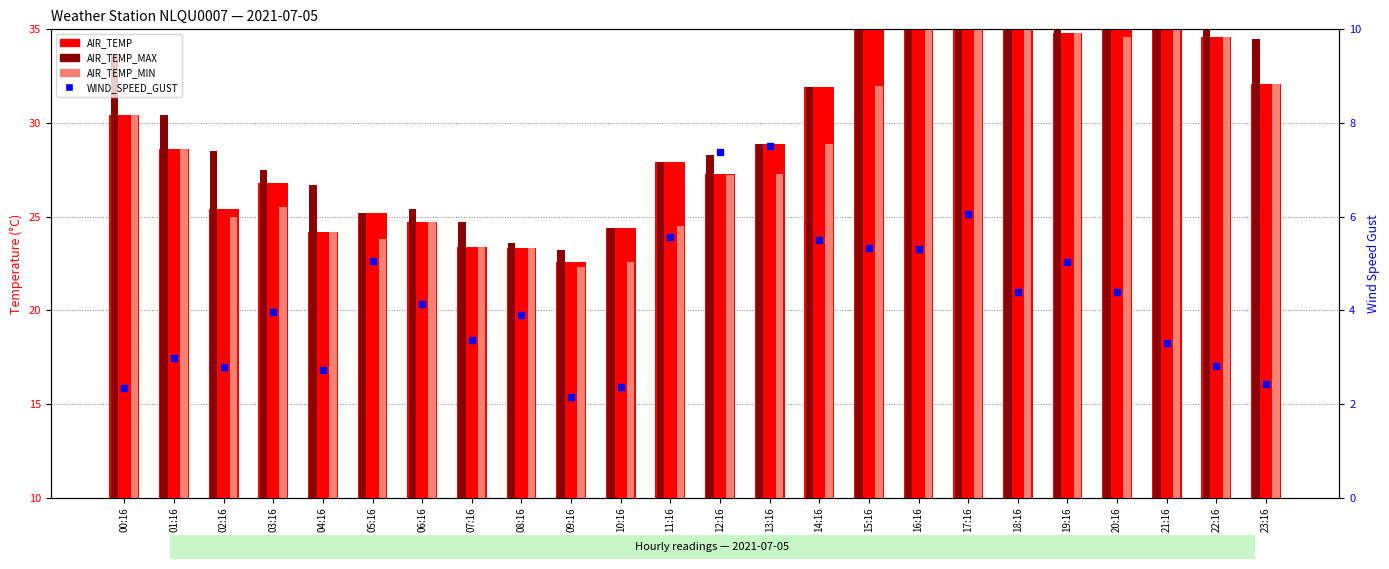

What is the smallest value displayed?

2.1